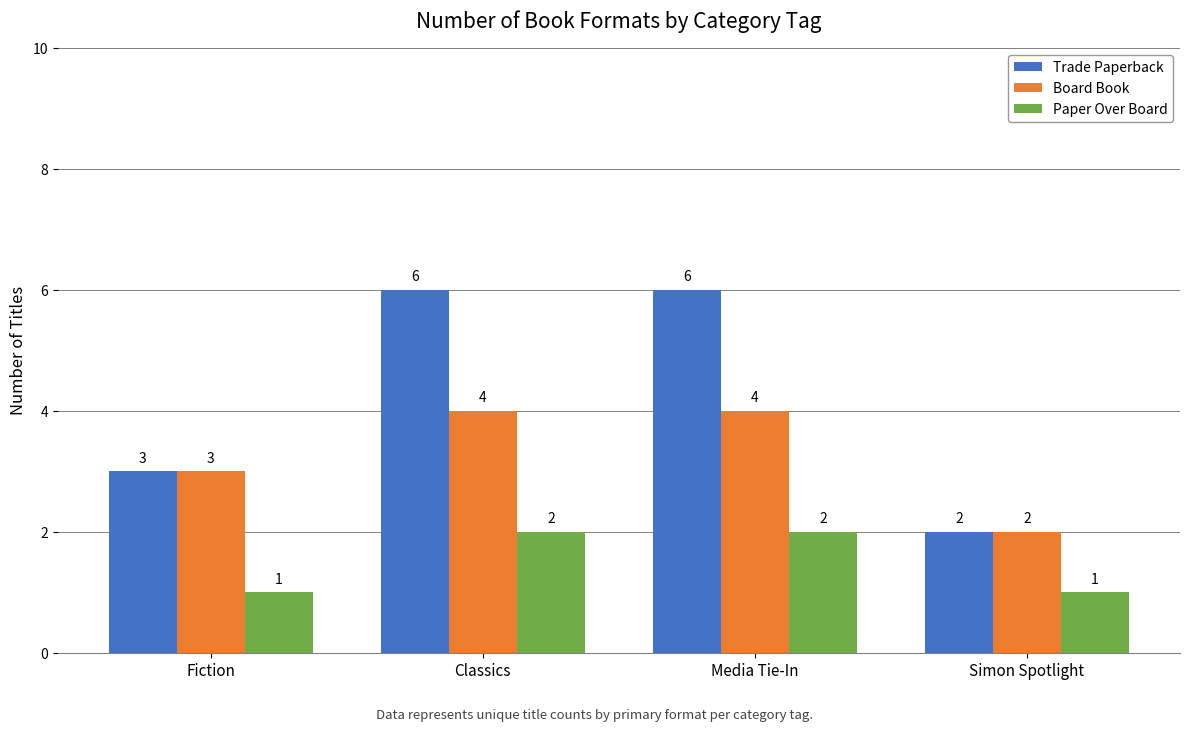

Reading left to right, list all the values displayed in this chart.

Trade Paperback: 3	6	6	2
Board Book: 3	4	4	2
Paper Over Board: 1	2	2	1